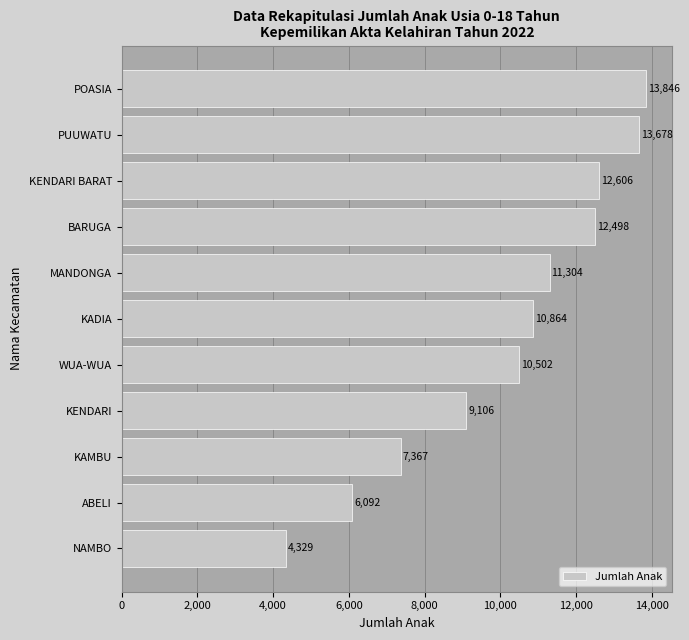

Are the bars grouped side by side (vs. stacked)?

No